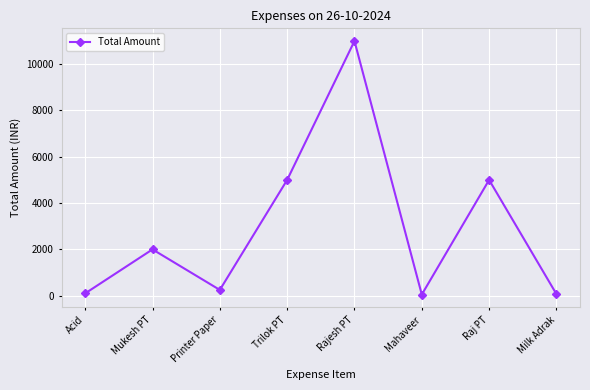

How many lines are shown in the chart?

1